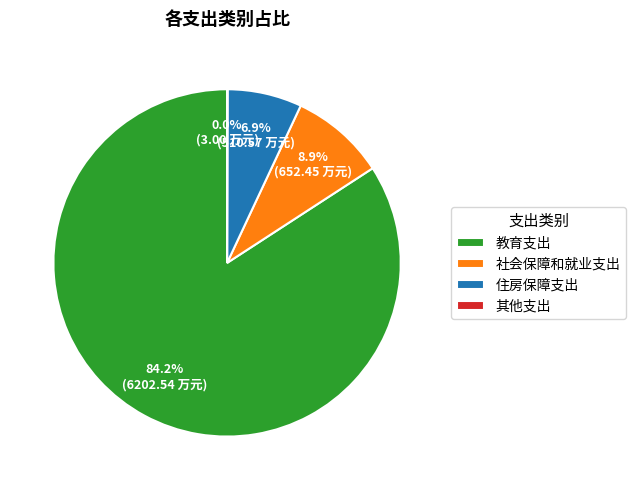

What percentage is NOT represented by 社会保障和就业支出?

91.1%